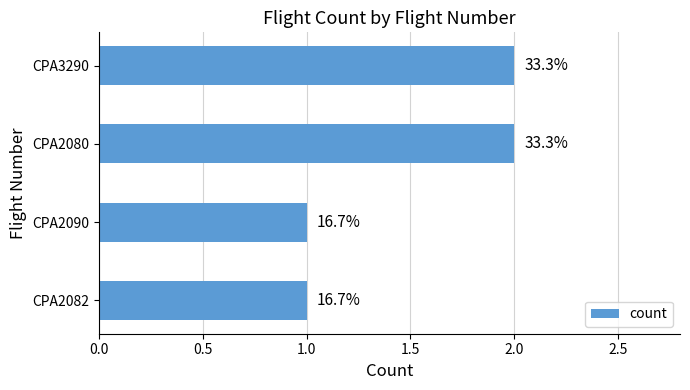

Are the bars horizontal?

Yes